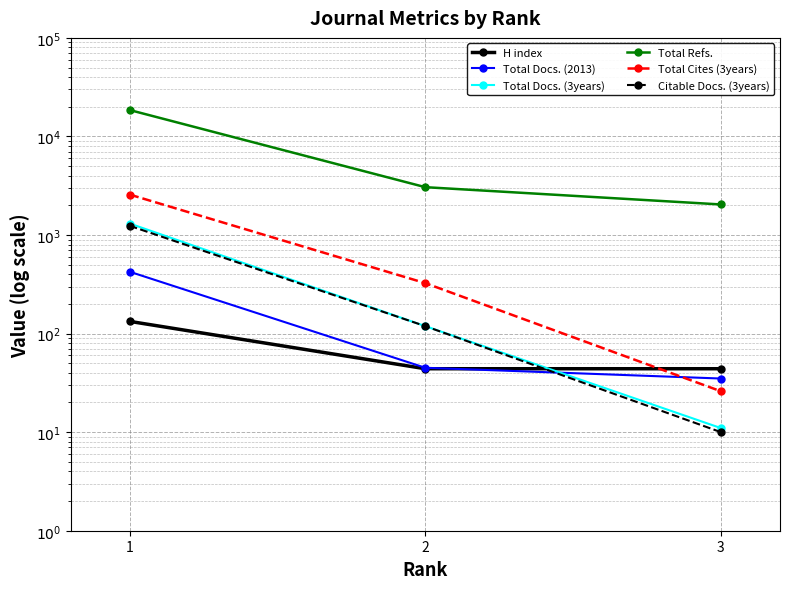

What are all the series names shown in the legend?

H index, Total Docs. (2013), Total Docs. (3years), Total Refs., Total Cites (3years), Citable Docs. (3years)